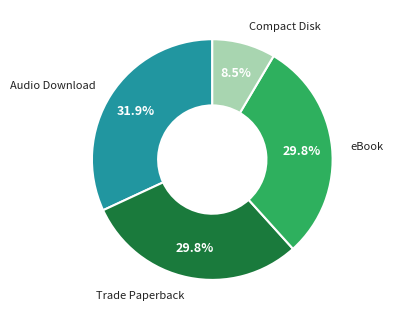

Is there a majority slice in this chart?

No